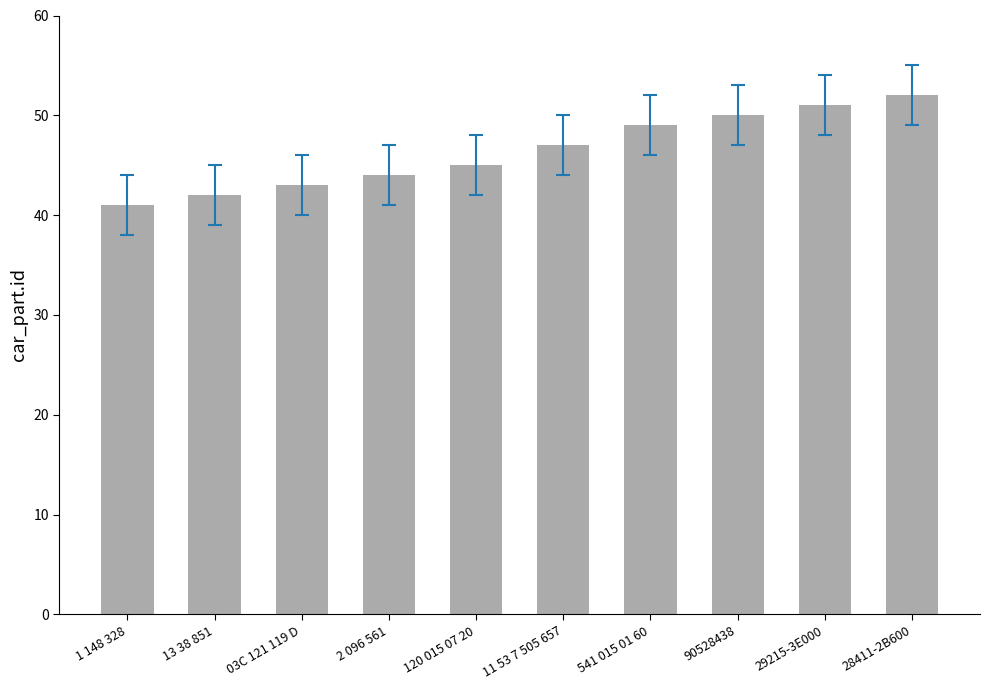

Reading left to right, transcribe all the data shown in this chart.

41	42	43	44	45	47	49	50	51	52